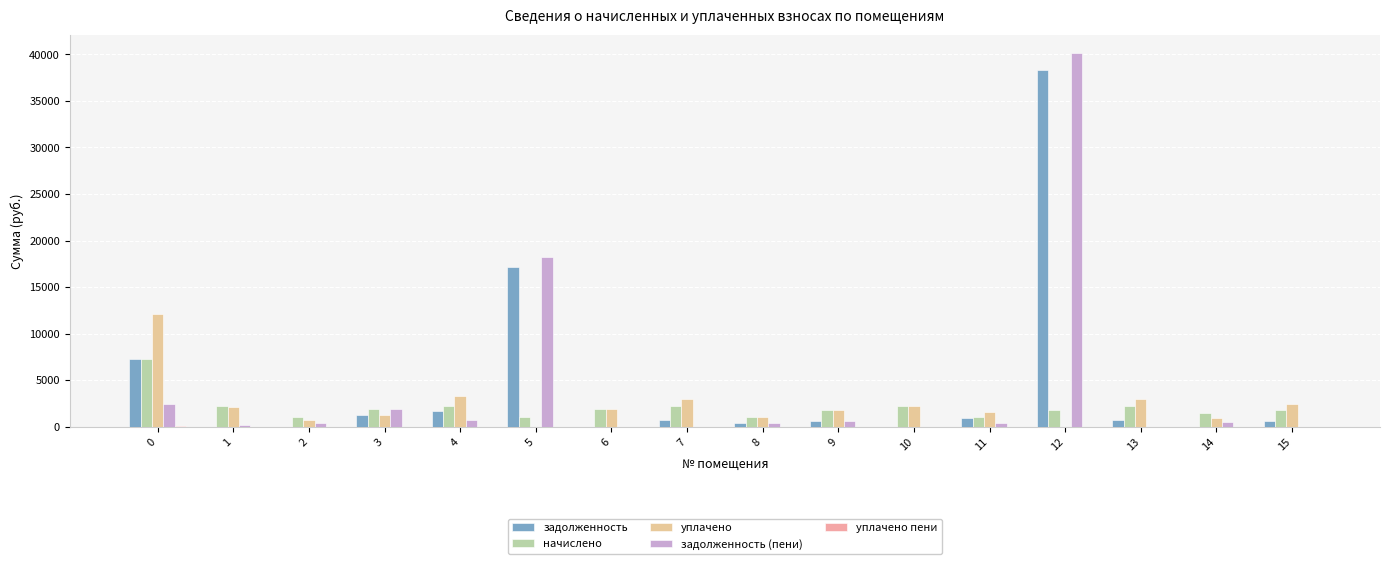

Rank the series by their maximum value, from highest to lowest.

задолженность (пени), задолженность, уплачено, начислено, уплачено пени